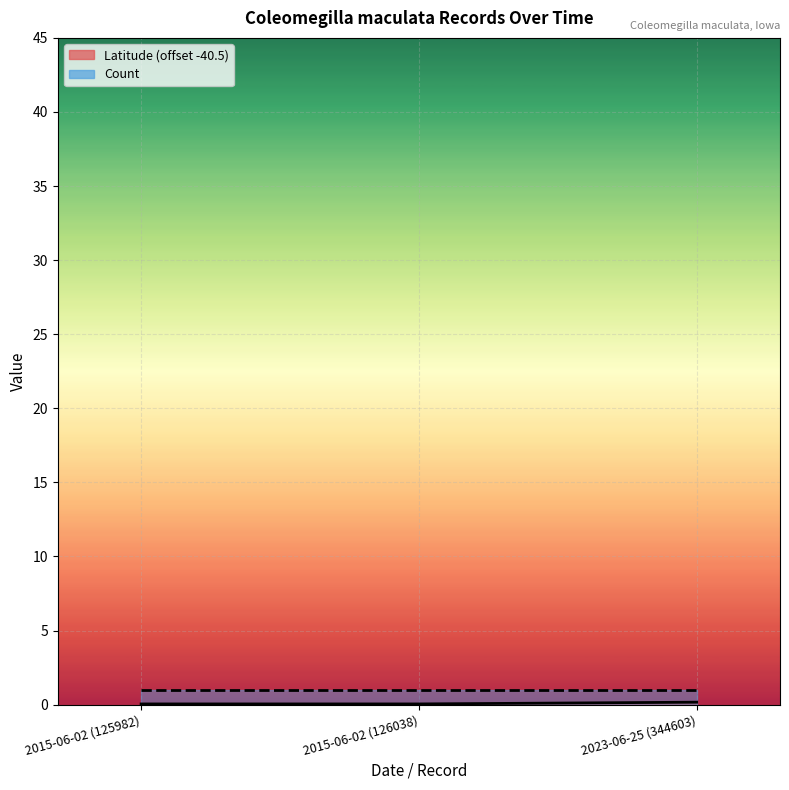

Rank the categories by value from highest to lowest.

2023-06-25 (344603), 2015-06-02 (125982), 2015-06-02 (126038)